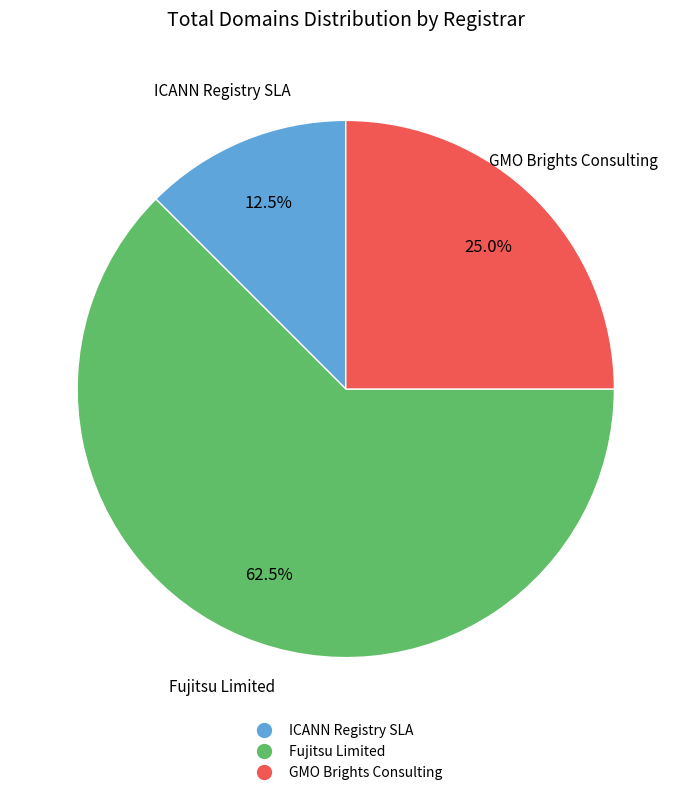

Is there a majority slice in this chart?

Yes